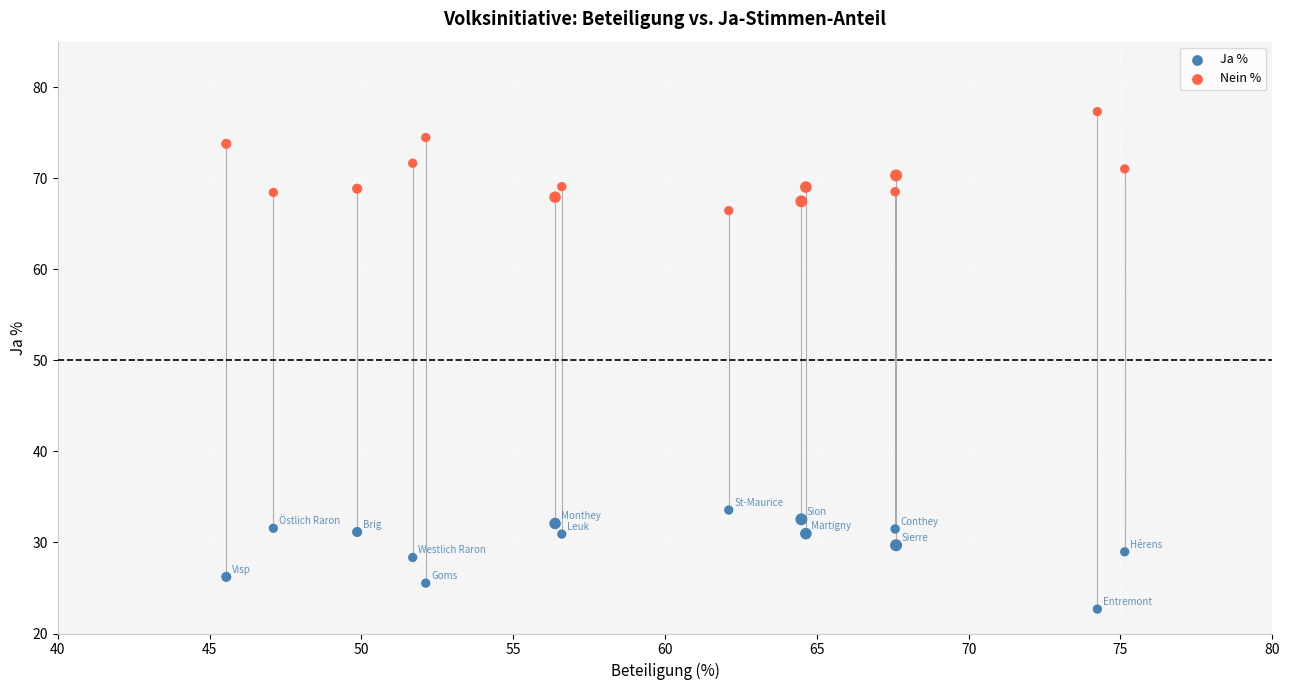

Across all data points, what is the range of Y values (max minus min)?

54.6